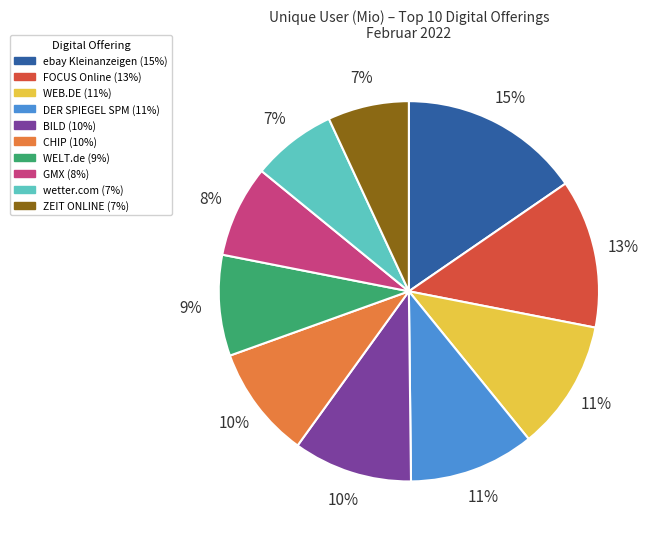

Is the sum of WELT.de and FOCUS Online greater than half?

No